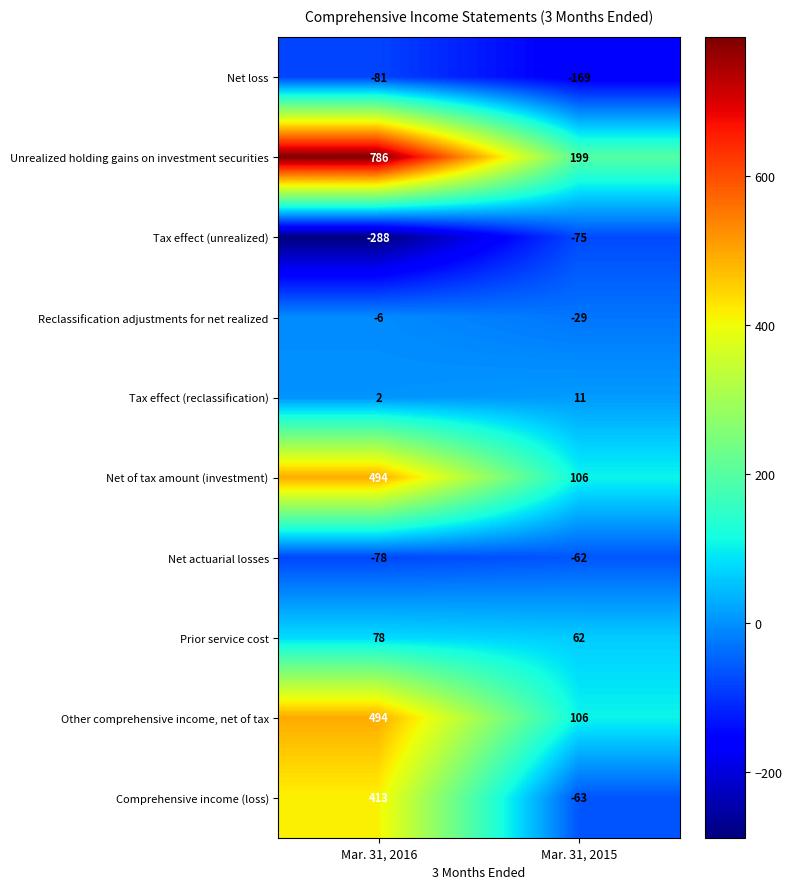

Is it true that Tax effect (unrealized) equals -27 at Mar. 31, 2015?

False